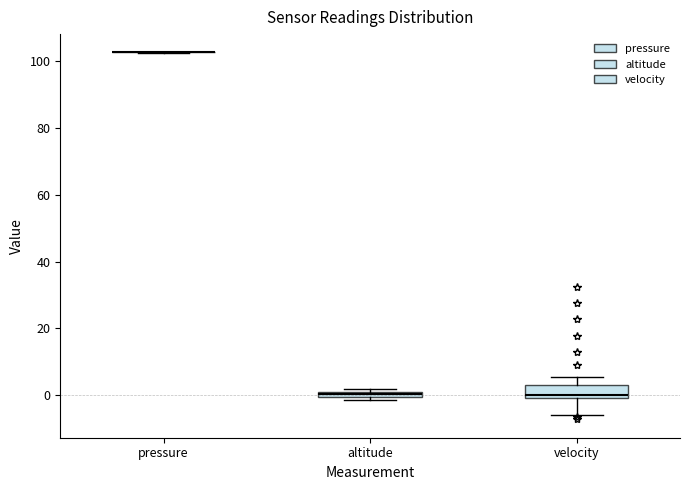

Where is the lower edge of the box for velocity on the y-axis? The values are not printed on the chart, so give them approximately, as read against the axis.

0